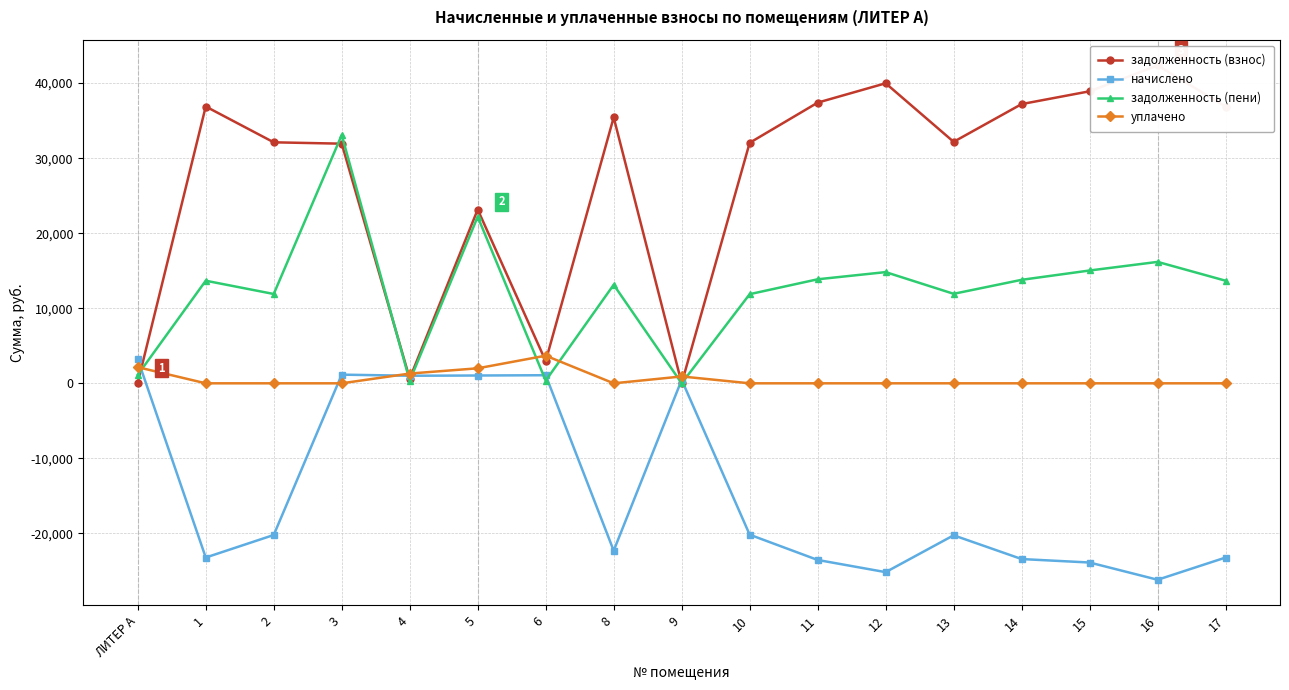

What is the value of the задолженность (пени) point at the 5th from the left?

335.9